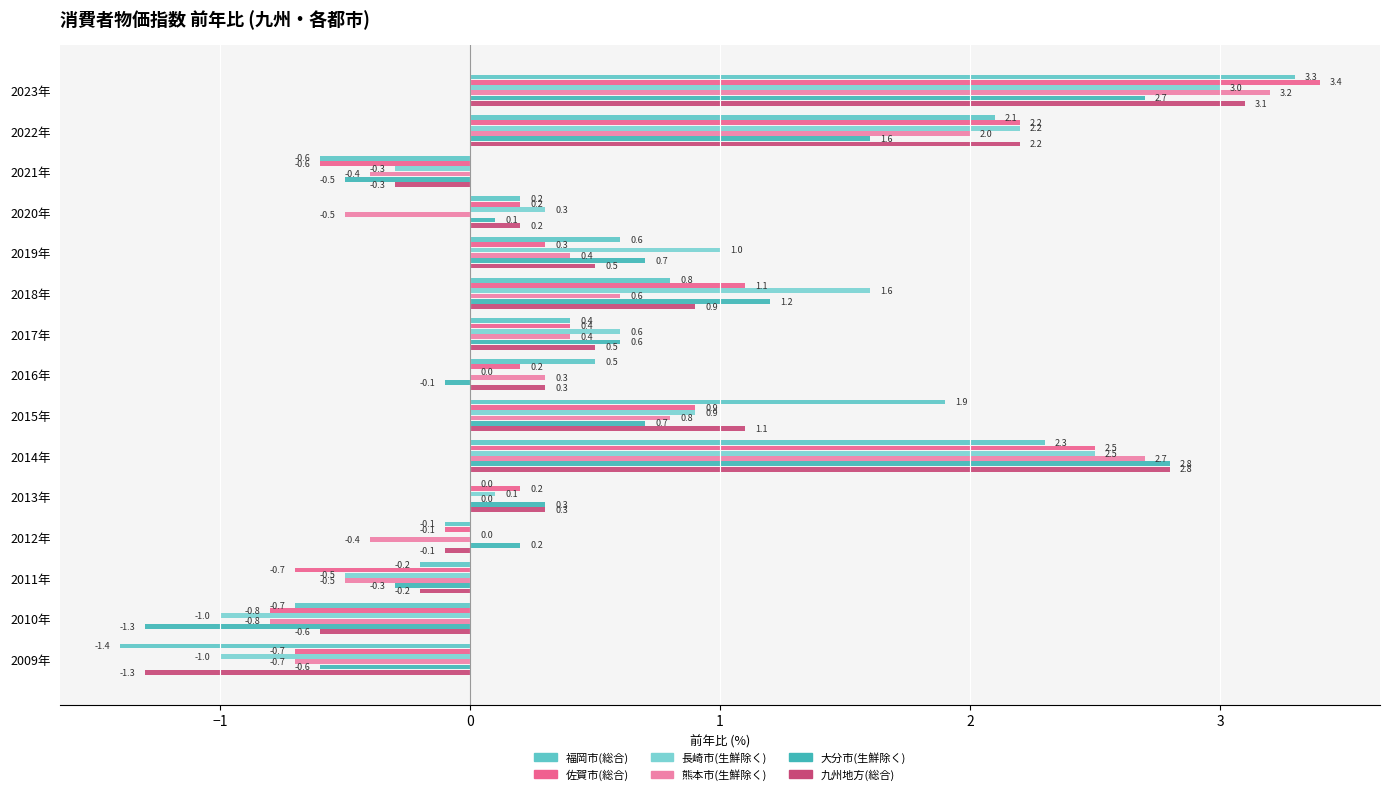

How many data points does each series have?

15